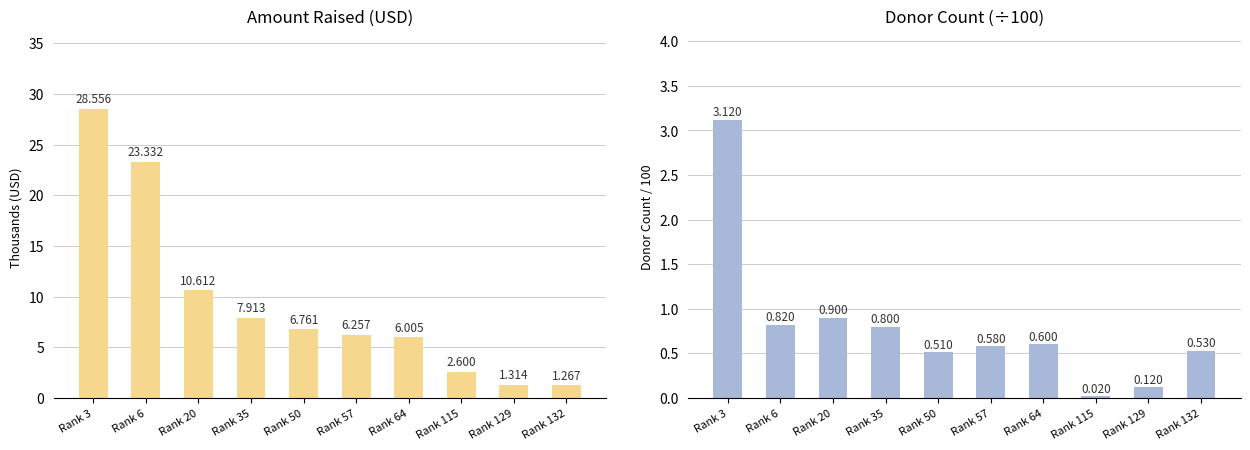

At which label does Amount Raised (USD) reach its peak?

Rank 3